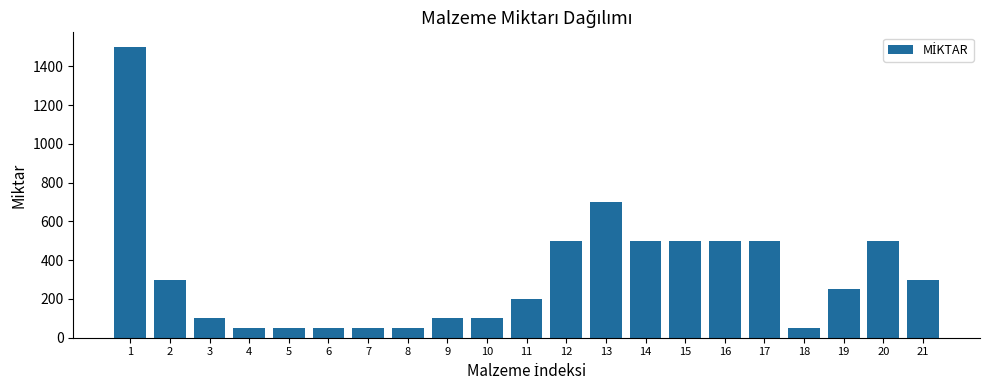

Reading left to right, transcribe all the data shown in this chart.

1500	300	100	50	50	50	50	50	100	100	200	500	700	500	500	500	500	50	250	500	300